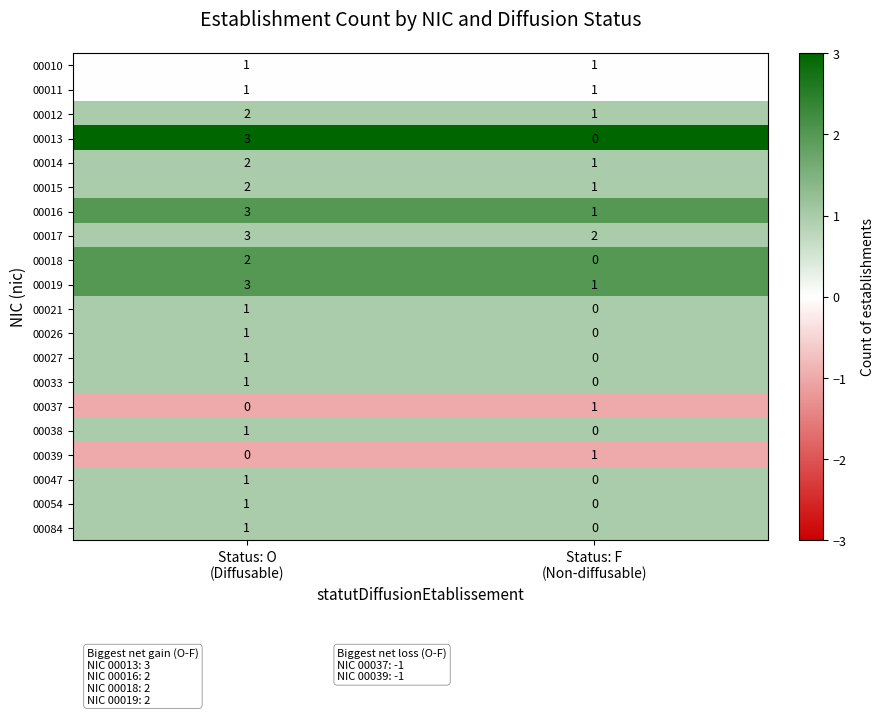

Between Status: O
(Diffusable) and Status: F
(Non-diffusable), which series saw the biggest shift?

00013